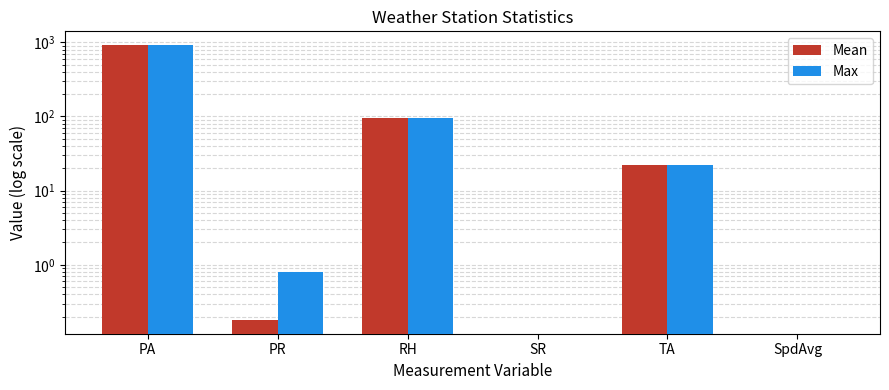

Rank the categories by Mean value from highest to lowest.

PA, RH, TA, PR, SR, SpdAvg